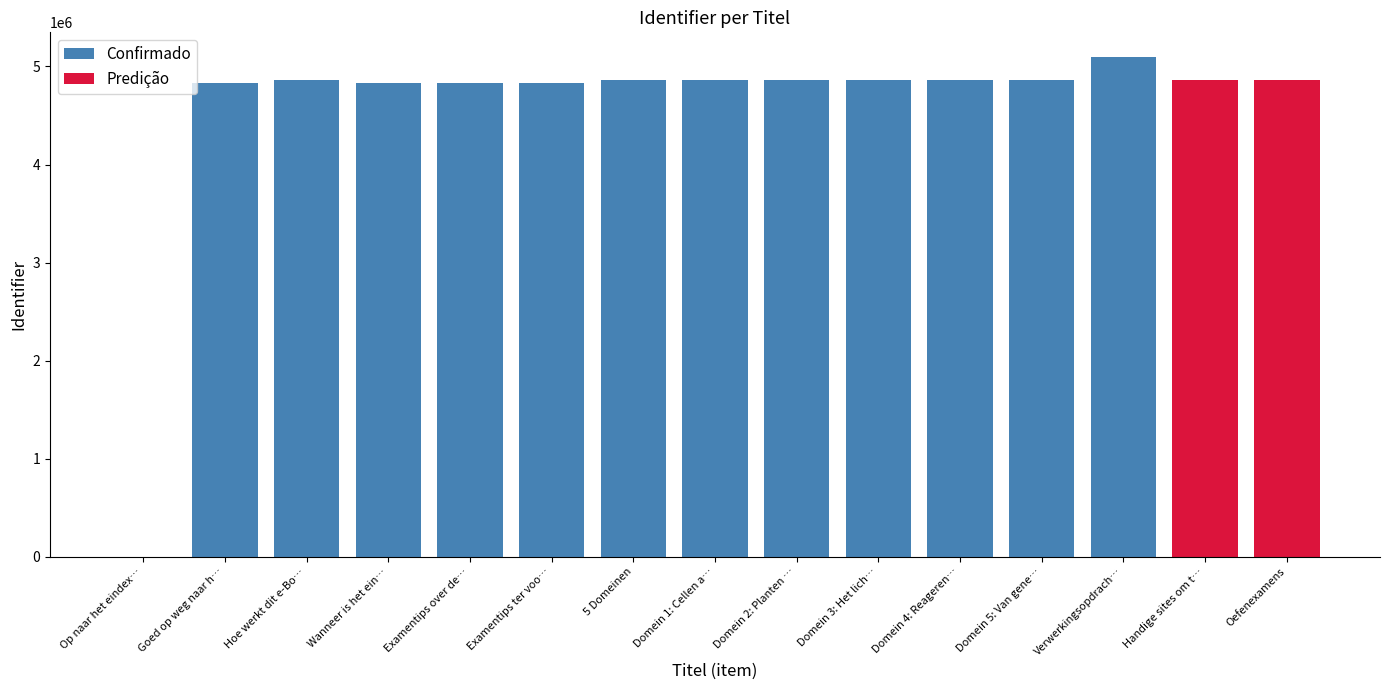

Reading left to right, transcribe all the data shown in this chart.

Confirmado: 0	4827735	4862426	4827736	4828108	4828201	4862433	4862448	4862454	4862460	4862464	4862467	5093101	0	0
Predição: 0	0	0	0	0	0	0	0	0	0	0	0	0	4862471	4862477